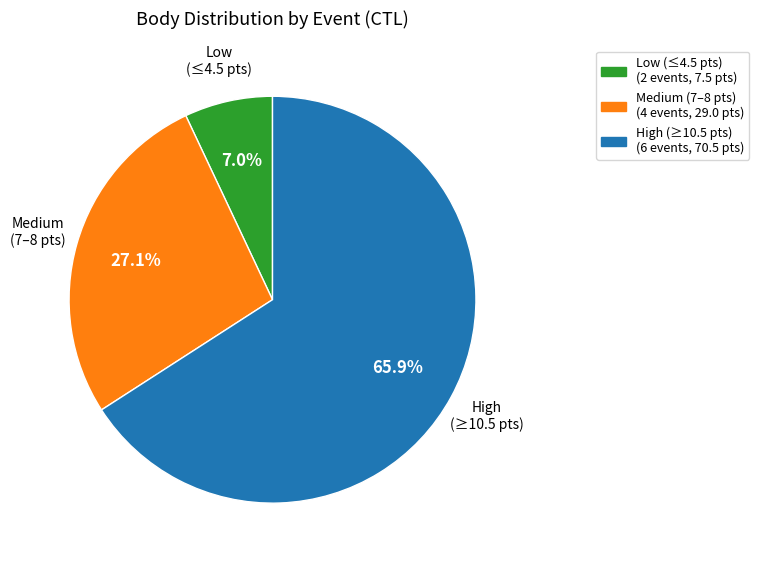

Is there a majority slice in this chart?

Yes